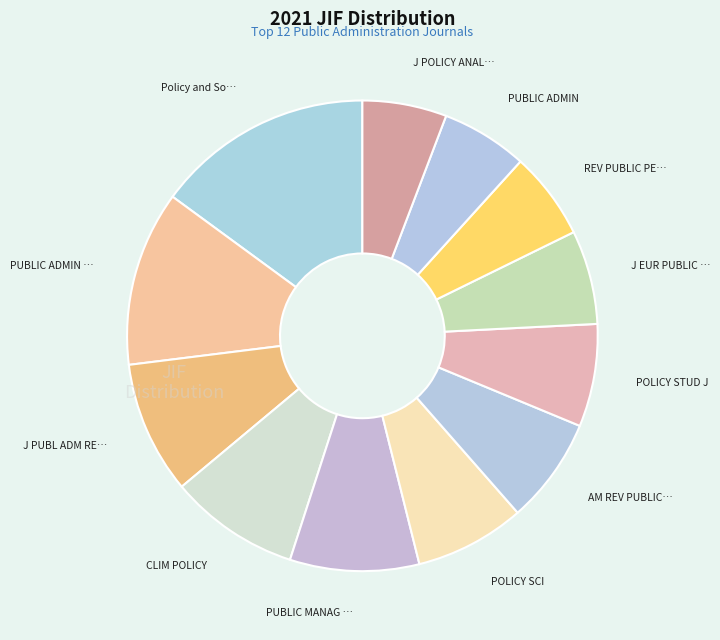

To the nearest percent, what is the average slice percentage?

8%